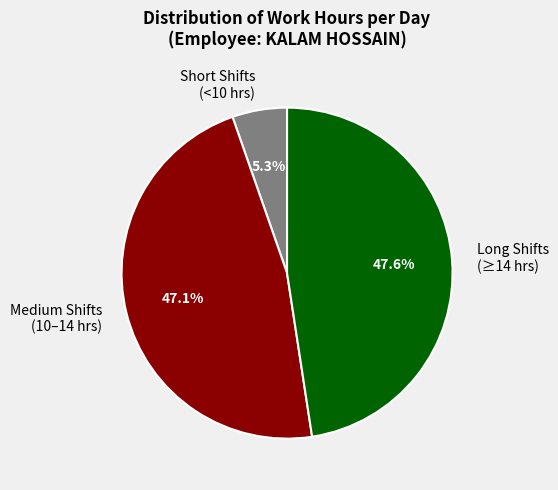

What is the largest slice in the pie chart?

Long Shifts (≥14 hrs)